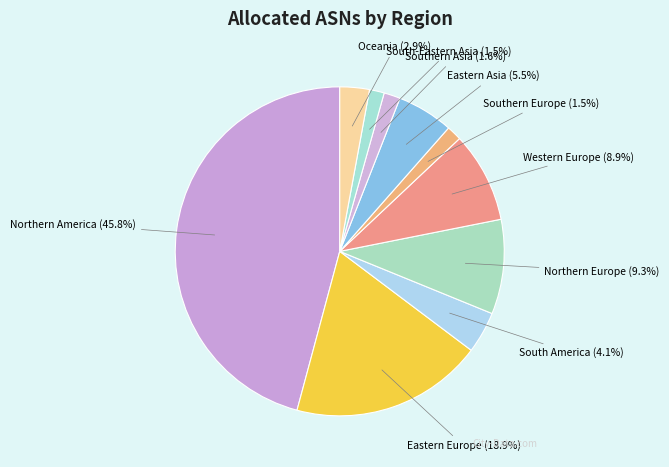

Is there any slice that represents more than half of the pie?

No